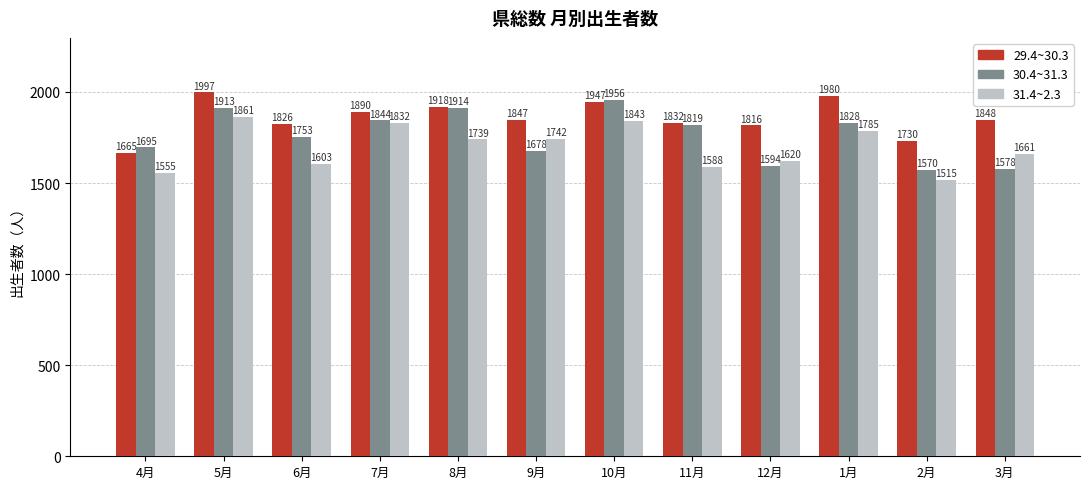

Rank the series by their average value, from highest to lowest.

29.4~30.3, 30.4~31.3, 31.4~2.3